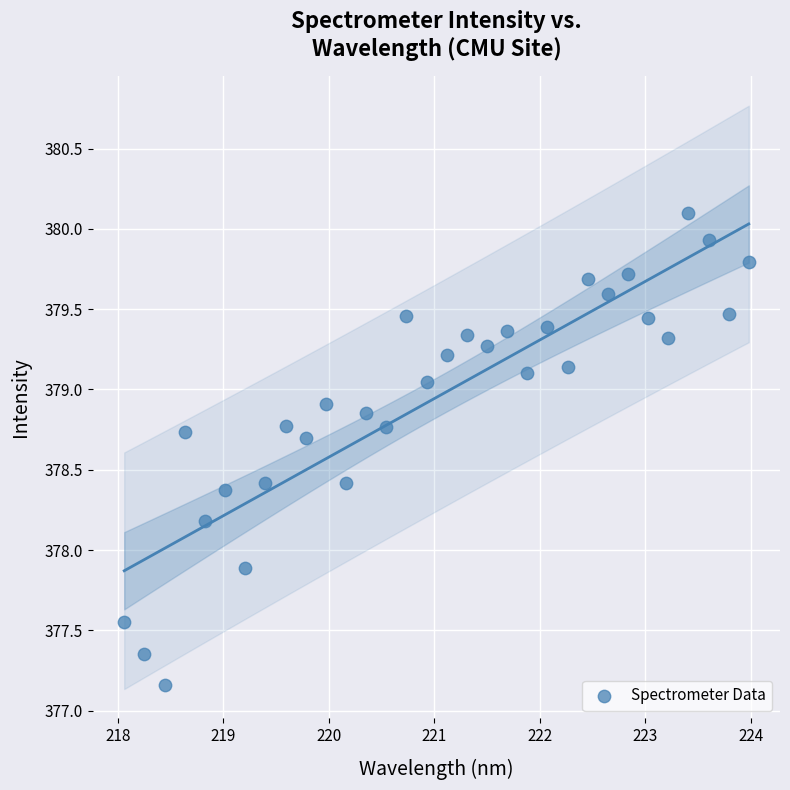

What Y value in the scatter plot is closest to 378?

377.9